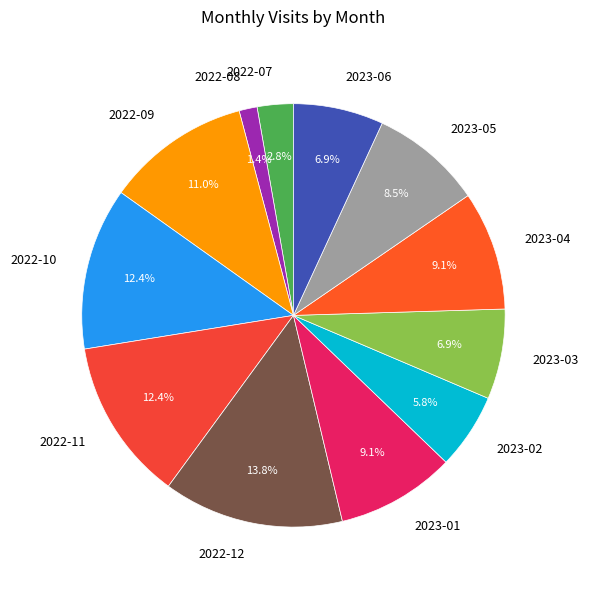

What is the ratio of the value at 2022-12 to the value at 2023-01?

1.5